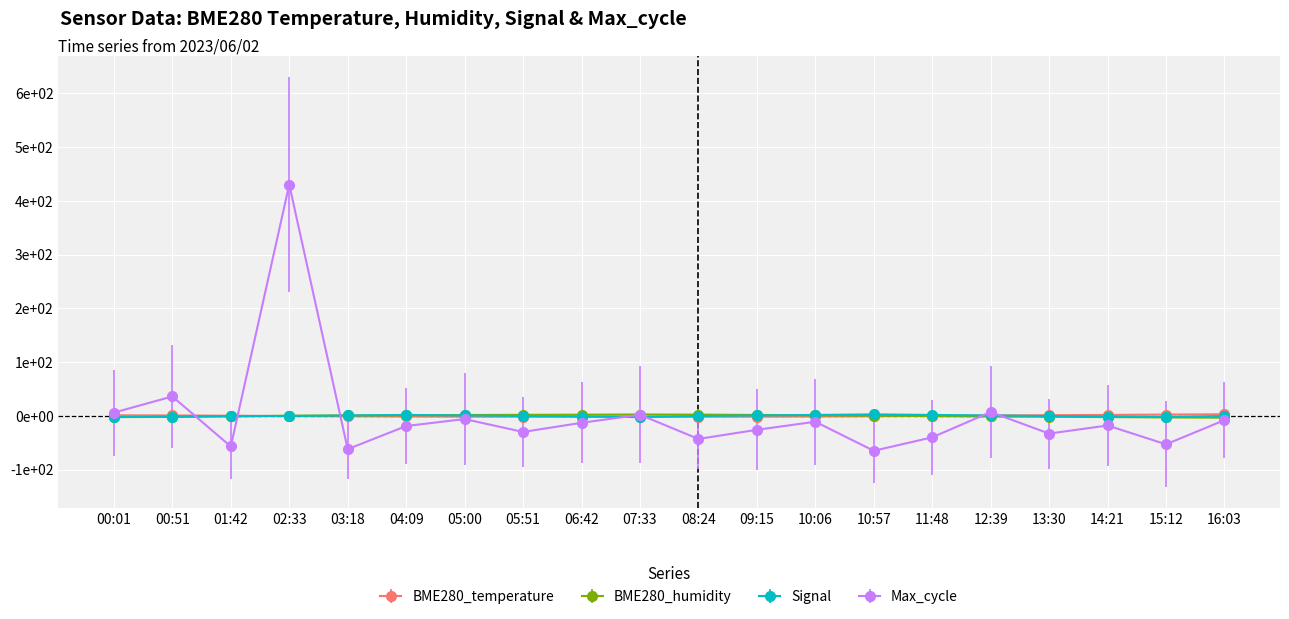

True or false: Max_cycle has more than 2 points higher than both neighbors.

True